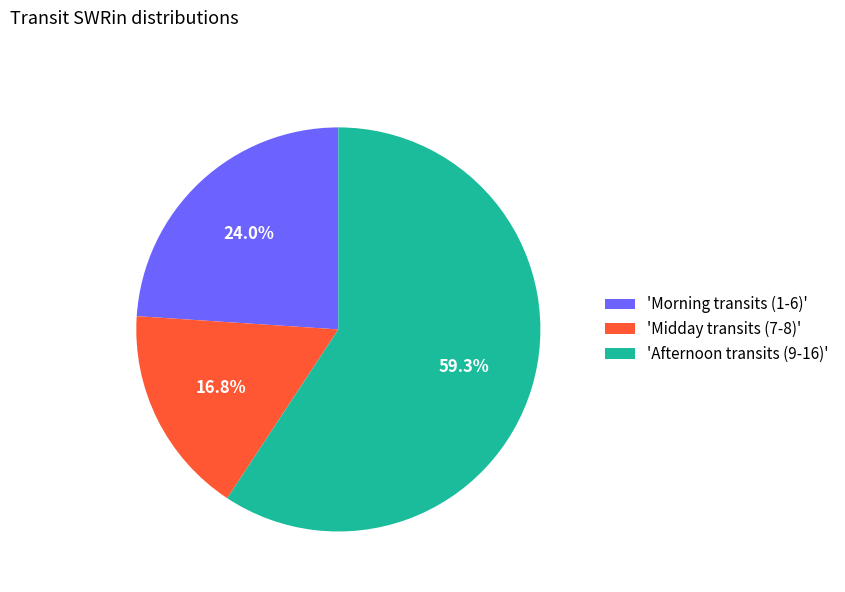

Rank the categories by value from highest to lowest.

'Afternoon transits (9-16)', 'Morning transits (1-6)', 'Midday transits (7-8)'